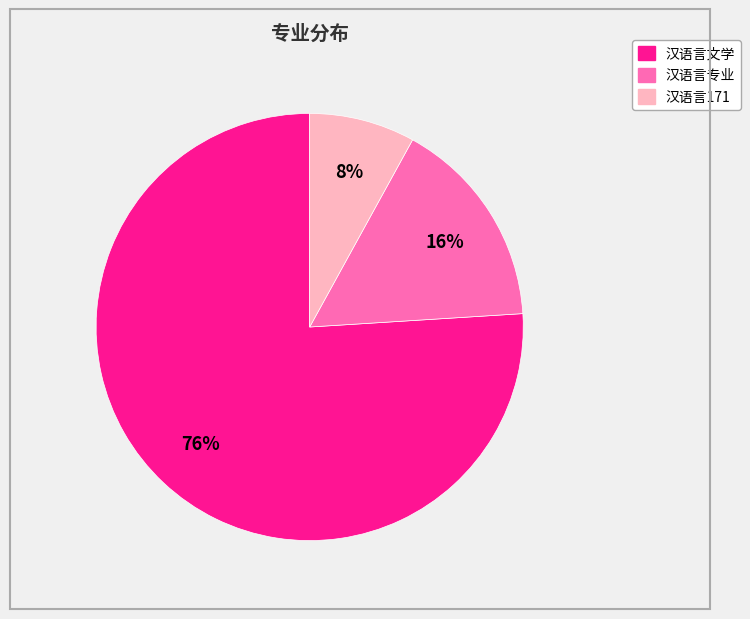

To the nearest percent, what portion does 汉语言文学 represent?

76%